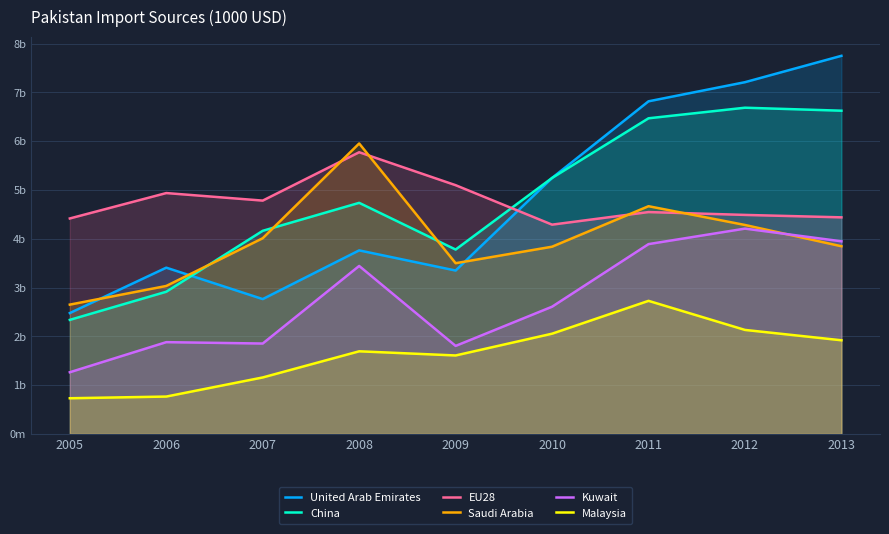

Does the chart display data point markers on the line(s)?

No